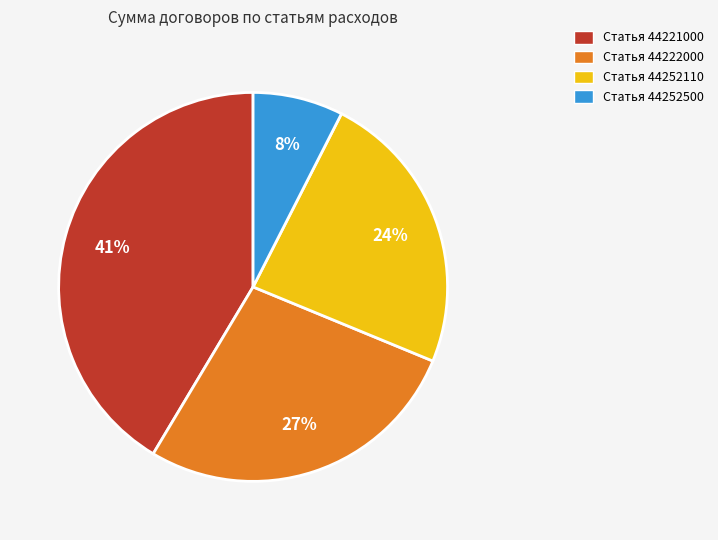

Is there any slice that represents more than half of the pie?

No